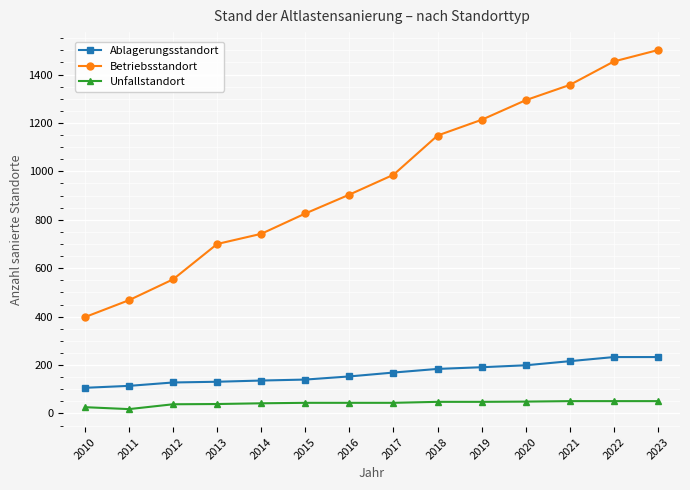

Which series has the largest range (max minus min)?

Betriebsstandort